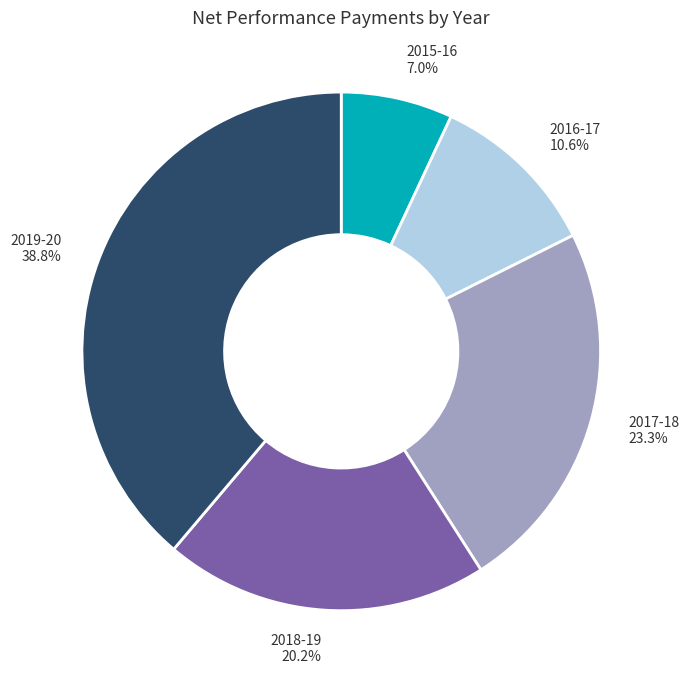

How many segments does this pie chart have?

5